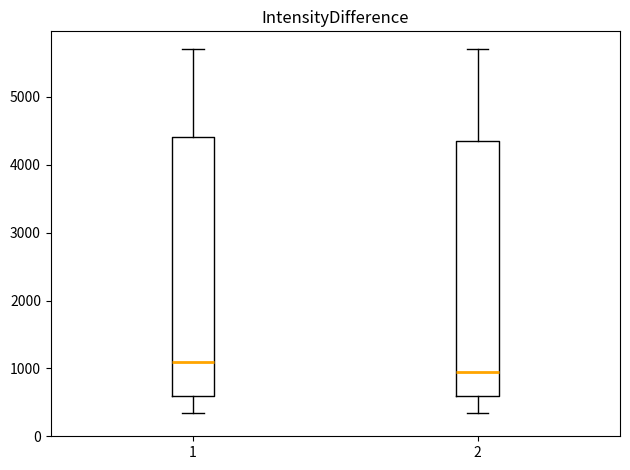

Reading left to right, read every box against the y-axis: the position of its median line, the range the box covers, and the ends of its whiskers. The values are not printed on the chart, so give them approximately, as read against the axis.

1: median 1100, box 600 to 4400, whiskers 400 to 5700
2: median 1000, box 600 to 4400, whiskers 400 to 5700